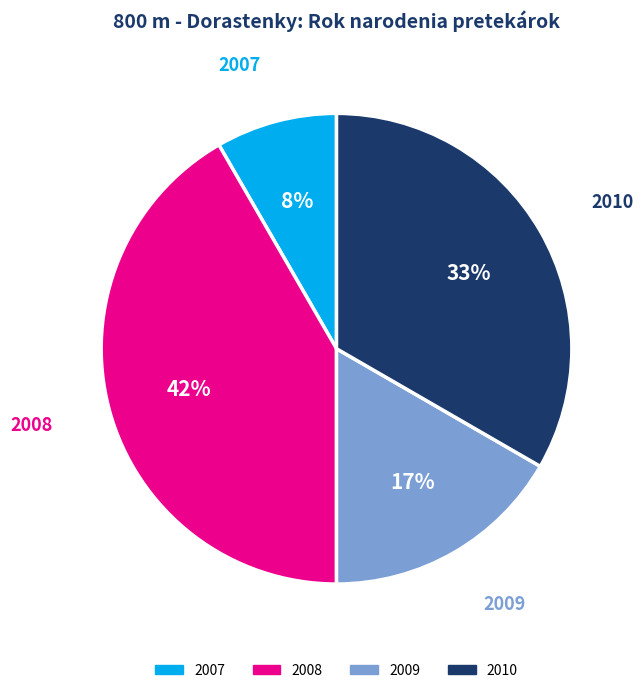

To the nearest percent, what is the average slice percentage?

25%